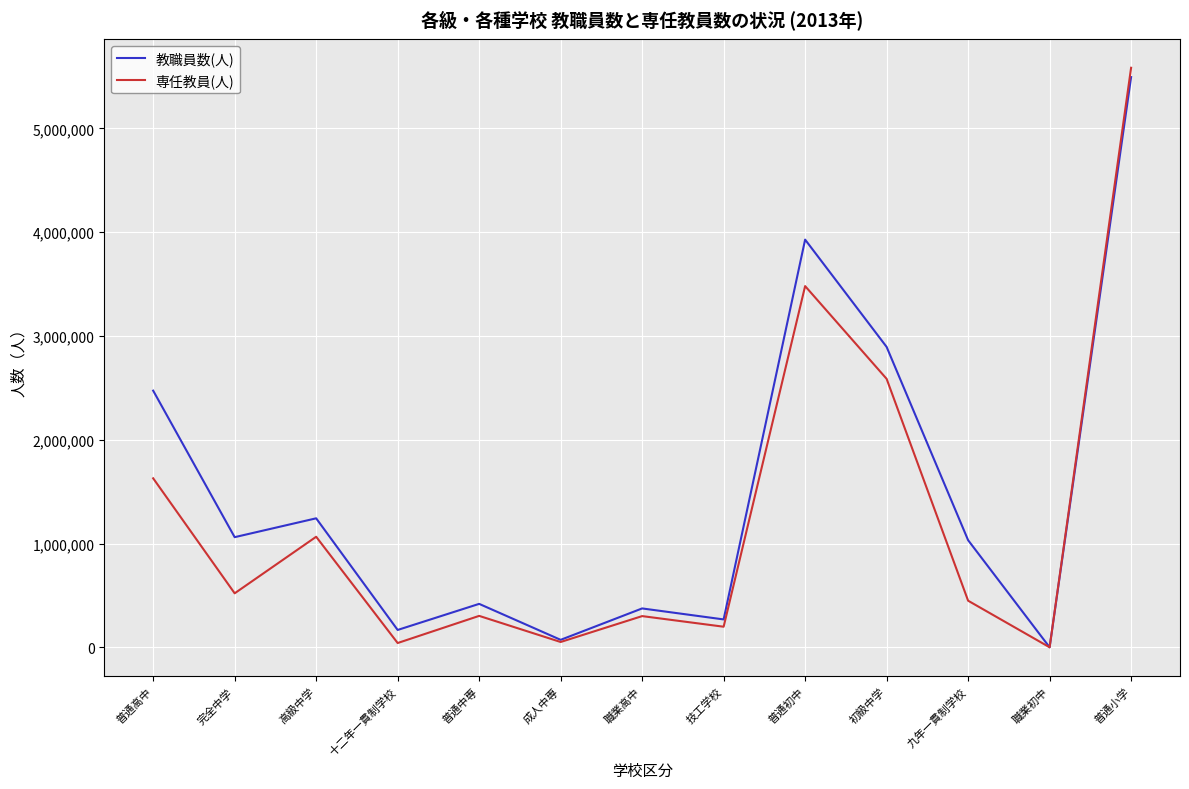

What is the total value across all series at 成人中専?

124736